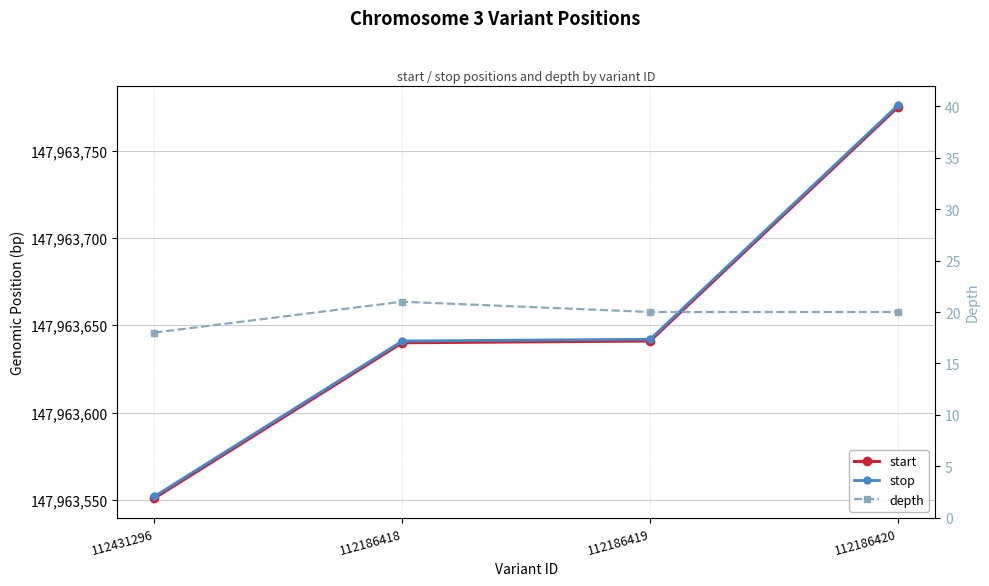

How many lines are shown in the chart?

3